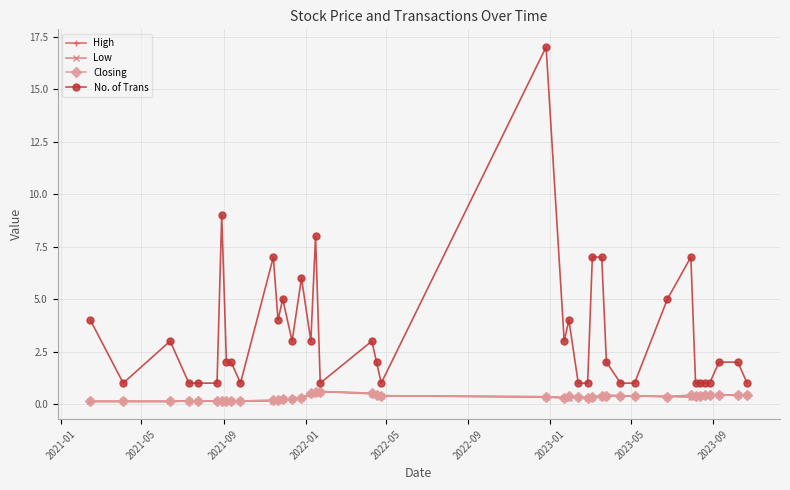

True or false: Low and No. of Trans intersect in this chart.

False